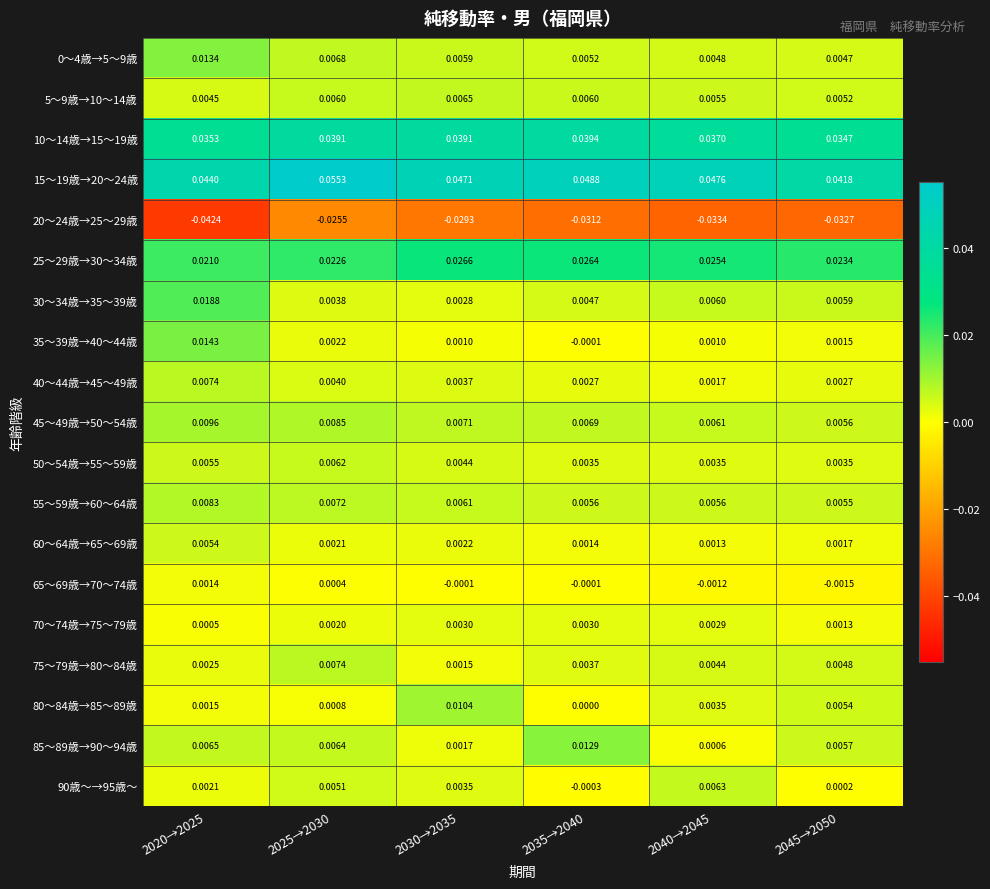

Is the value of 75～79歳→80～84歳 at 2035→2040 greater than the value of 25～29歳→30～34歳 at 2020→2025?

No